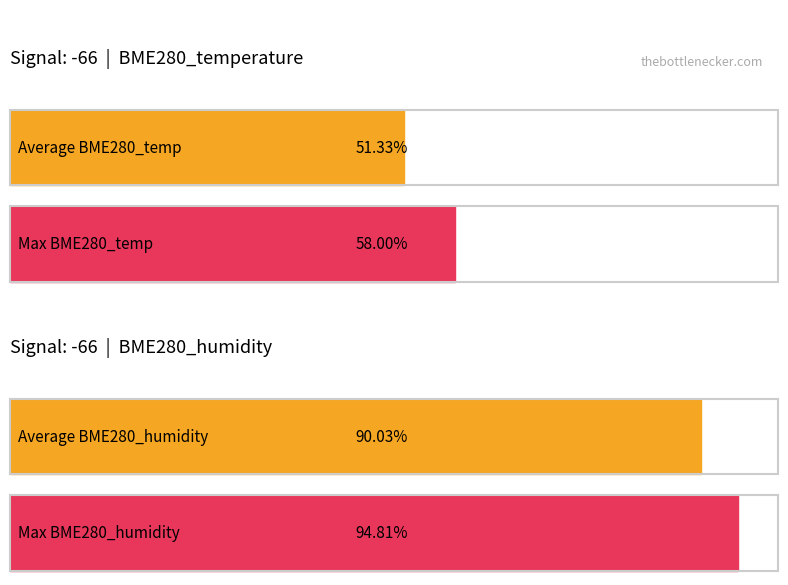

True or false: Average utilization has a value of 37.1 at Min_cycle.

False